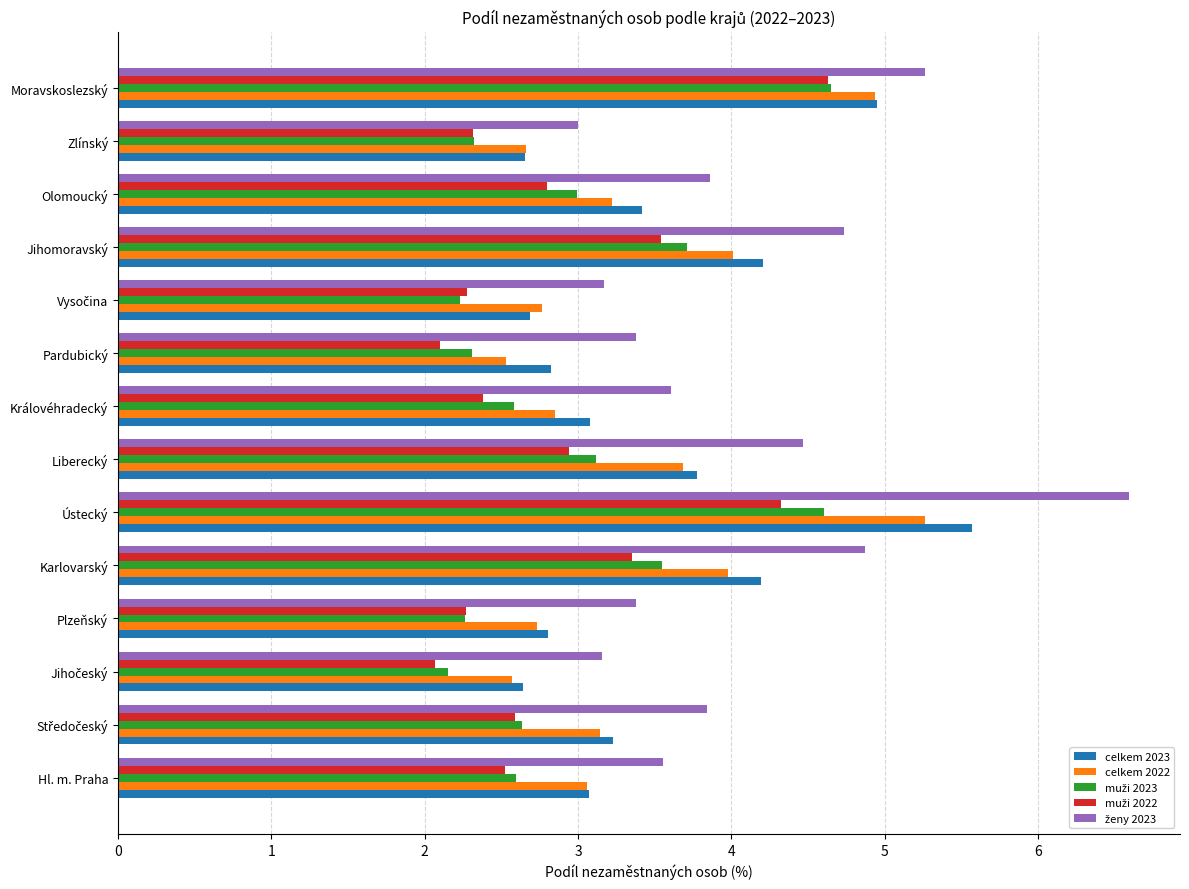

What is the sum of all celkem 2023 values?

49.1